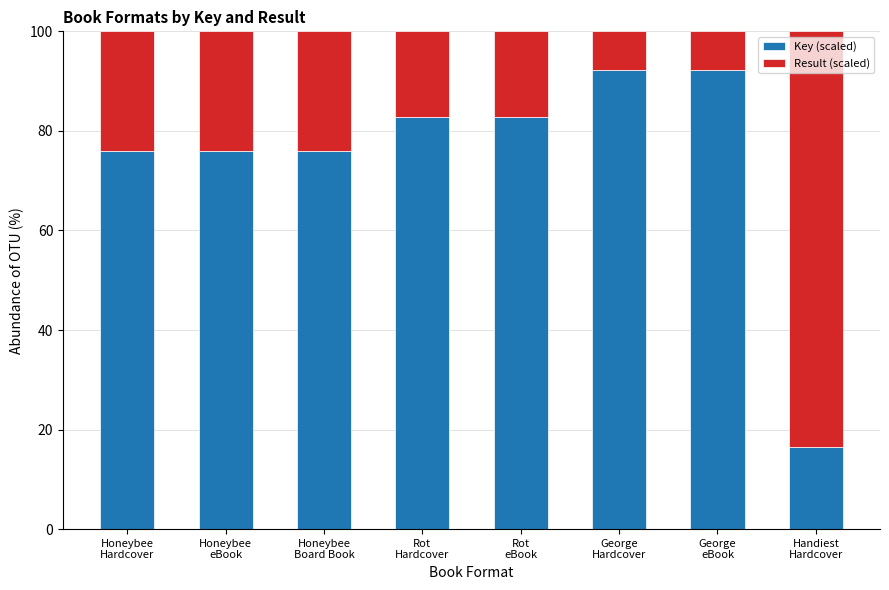

What is the difference between the maximum and minimum values in the Key (scaled) series?

75.8